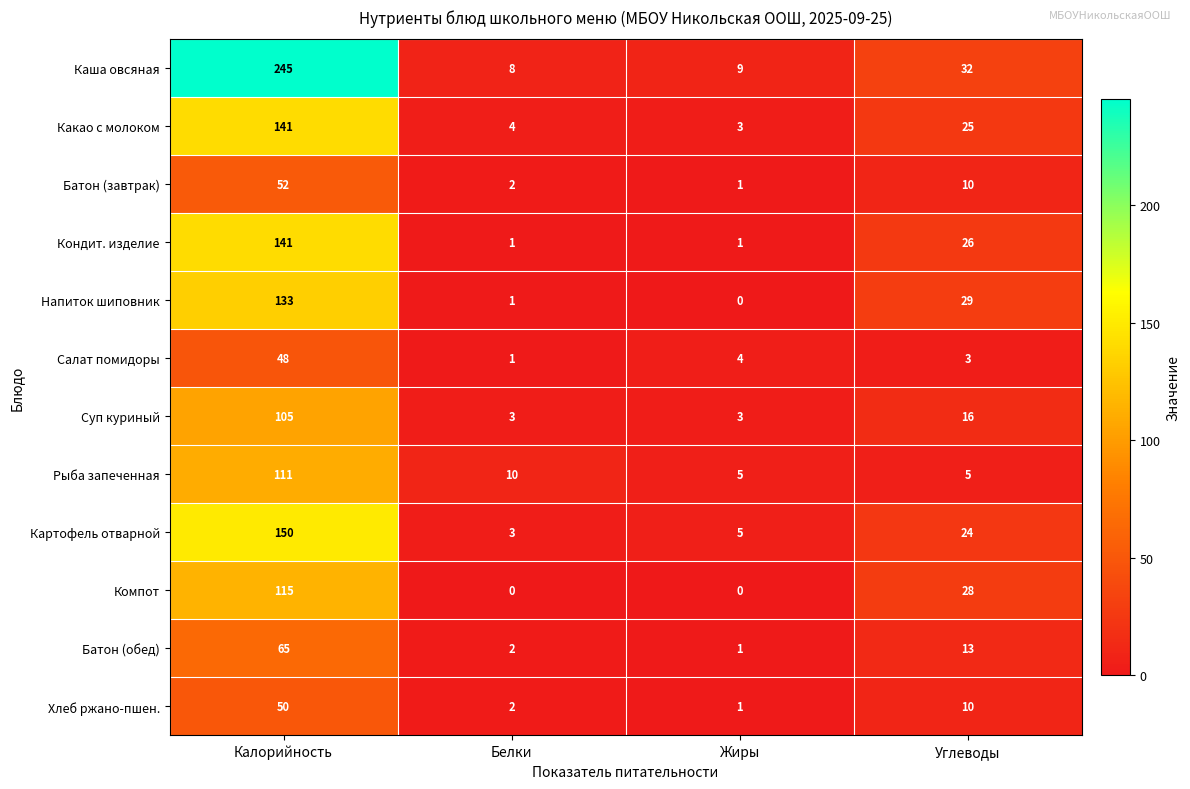

At how many categories does at least one series exceed 190?

1